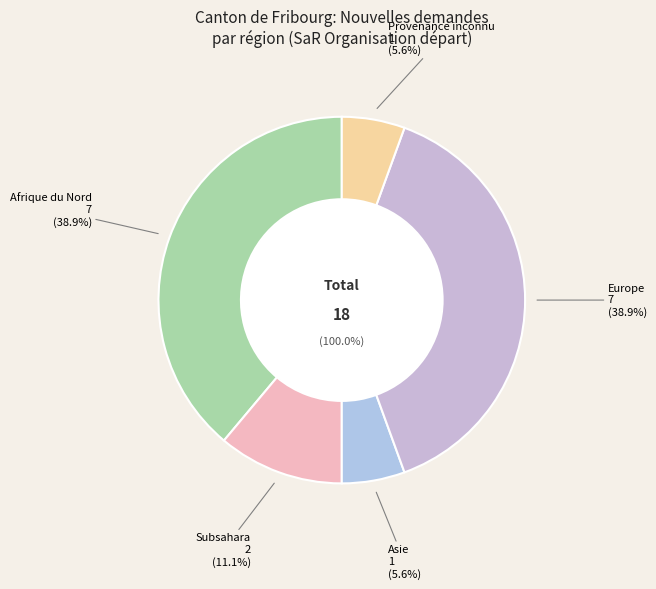

Does Asie represent more than half of the total?

No